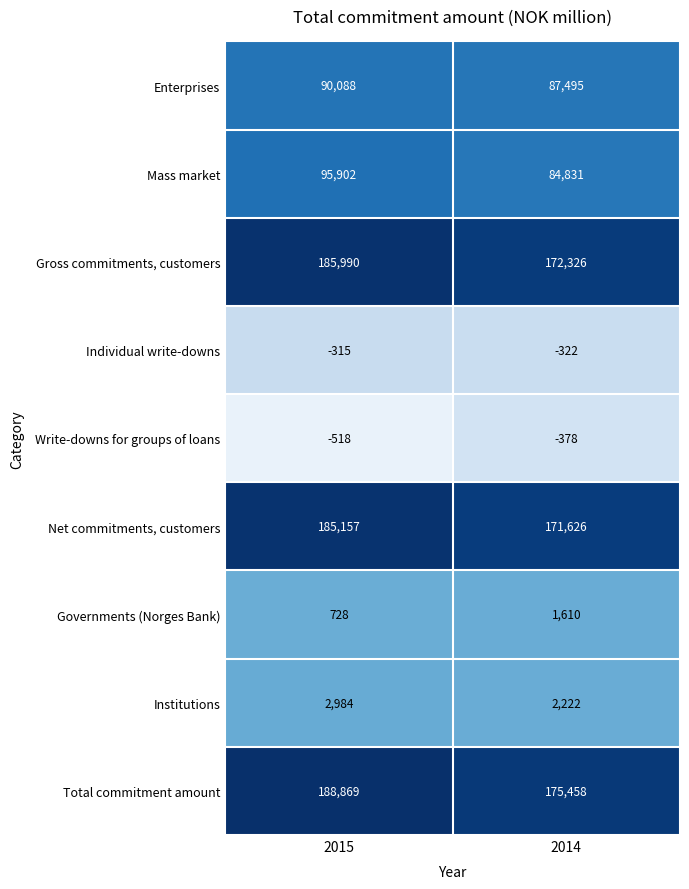

What is the maximum value shown in the chart?

188869